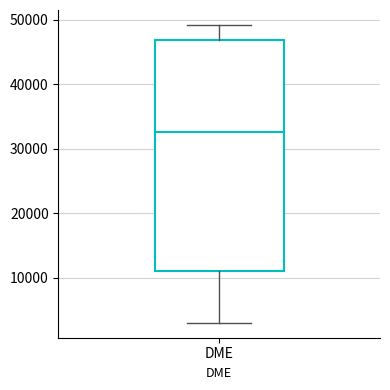

Read this box plot against the y-axis: the position of the median line, the range covered by the box, and the ends of both whiskers. The values are not printed on the chart, so give them approximately, as read against the axis.

median 33000, box 11000 to 47000, whiskers 3000 to 49000